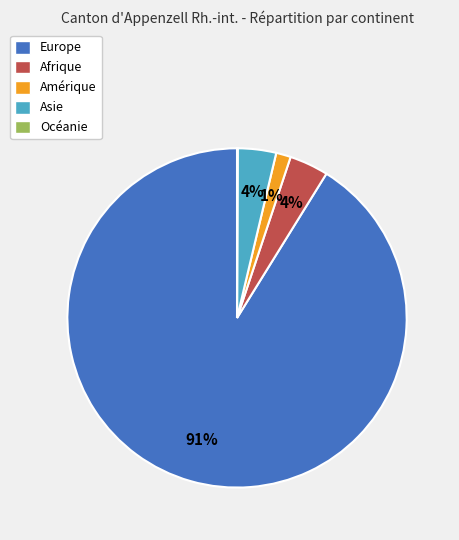

To the nearest percent, what is the difference between the largest and smallest slice percentages?

91%